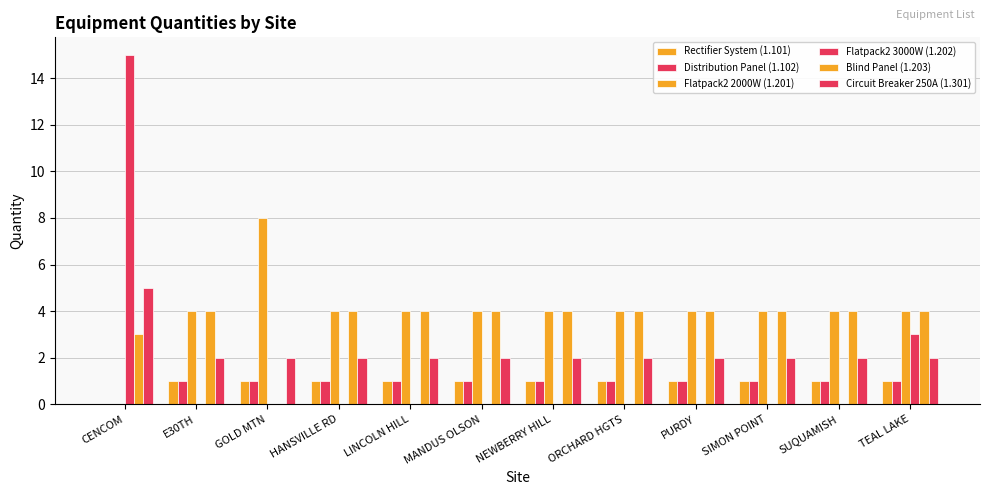

How many distinct data groups are displayed?

6